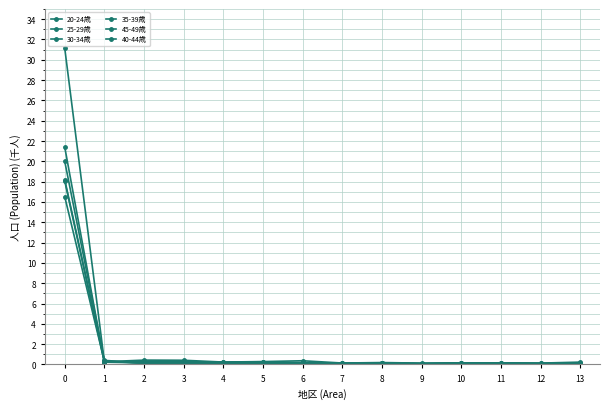

What is the lowest value of the 40-44歳 series?

0.1